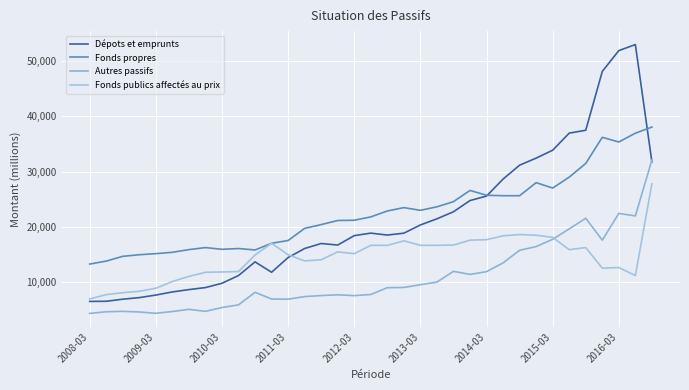

Does the chart have visible grid lines?

Yes